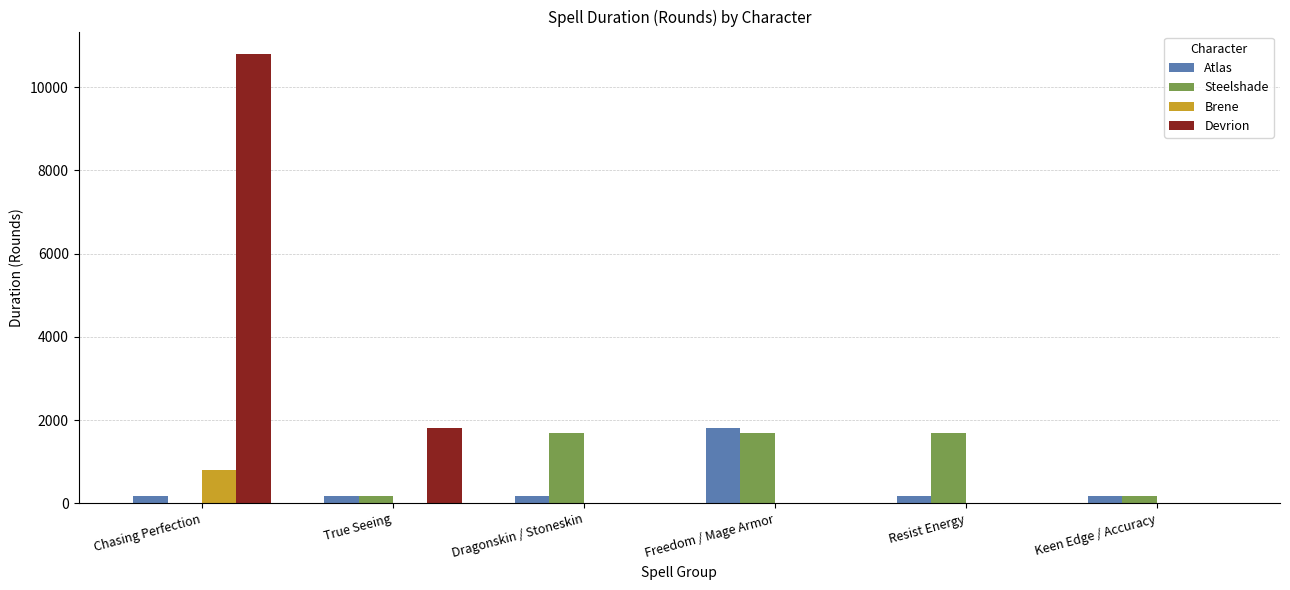

What is the highest value of the Brene series?

800